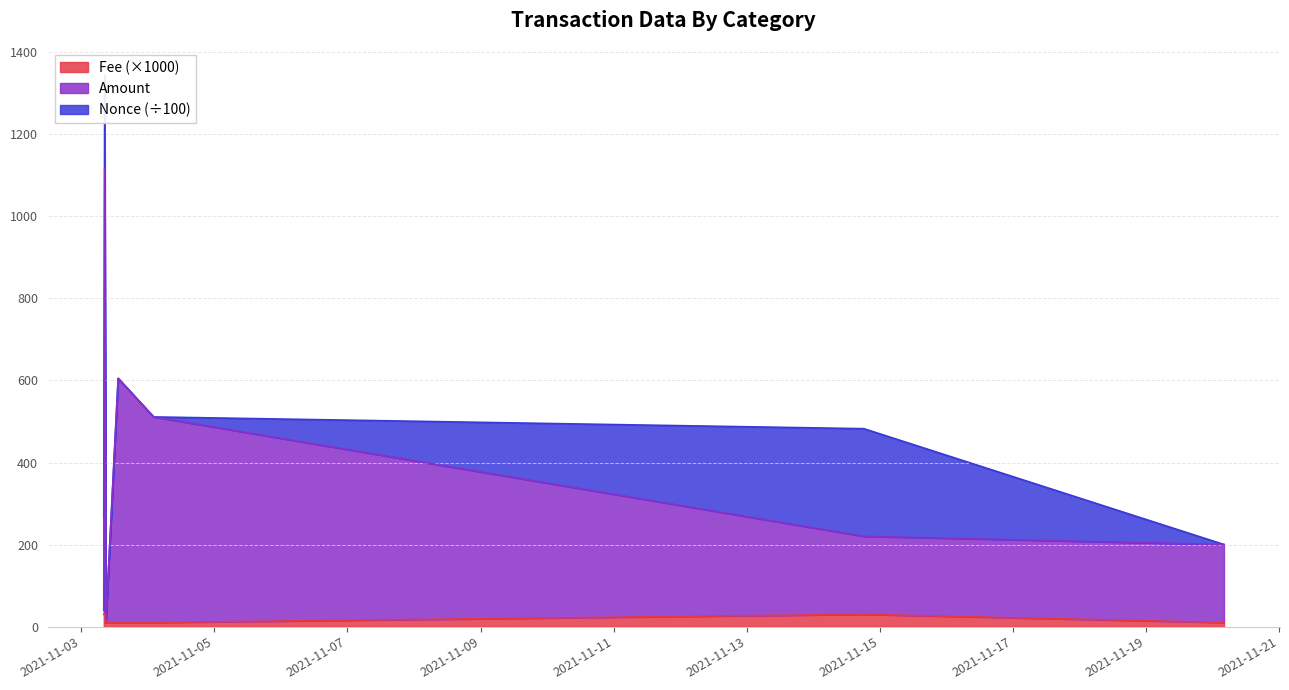

Rank the categories by Amount value from highest to lowest.

2021-11-03 08:30:00, 2021-11-03 13:21:00, 2021-11-04 02:09:00, 2021-11-14 18:12:00, 2021-11-20 04:03:00, 2021-11-03 08:09:00, 2021-11-03 08:54:00